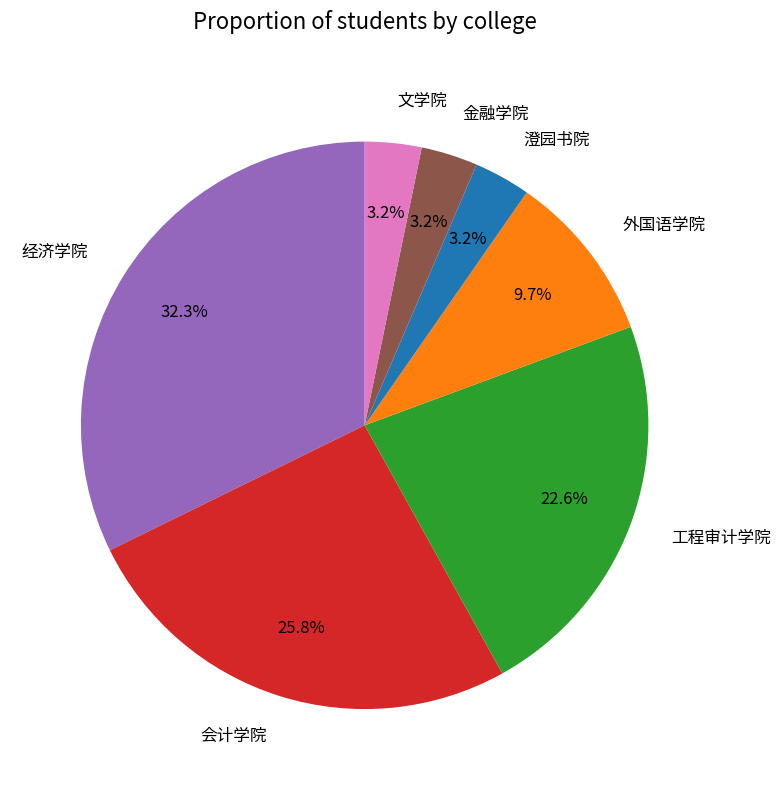

True or false: 澄园书院 accounts for 16% of the total.

False